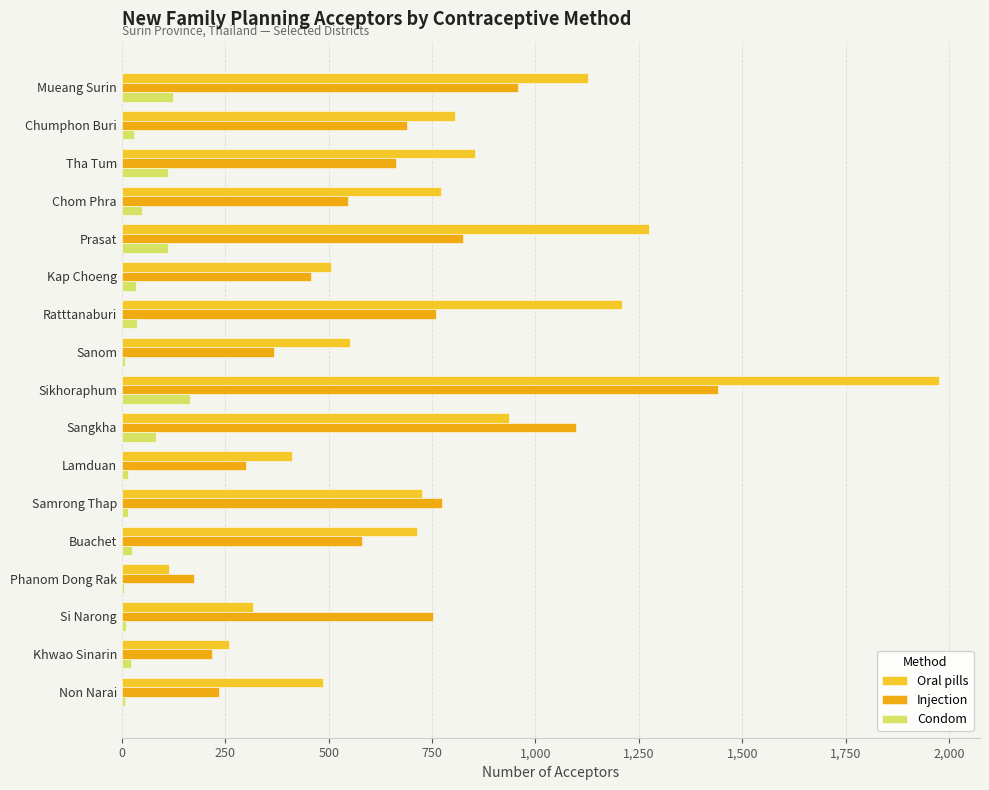

At which category is the sum across all series the highest?

Sikhoraphum